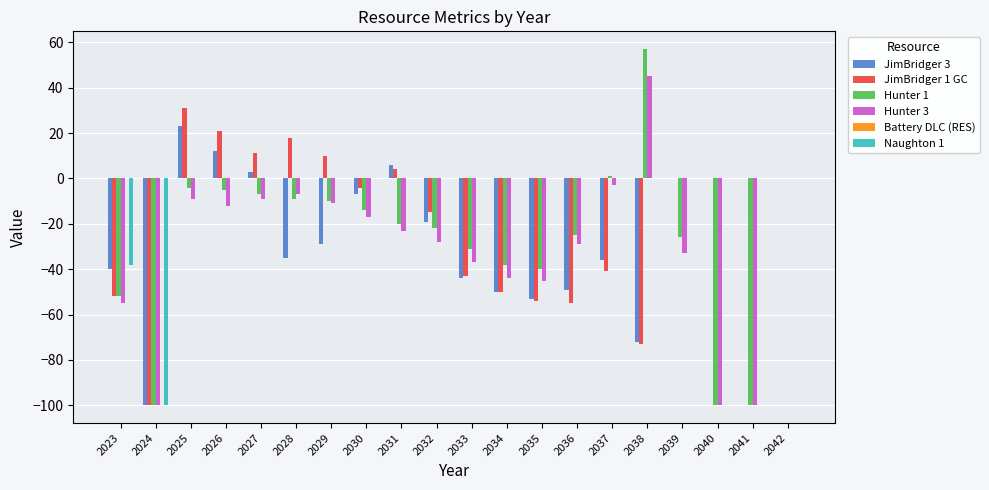

Is it true that JimBridger 3 equals -49 at 2036?

True